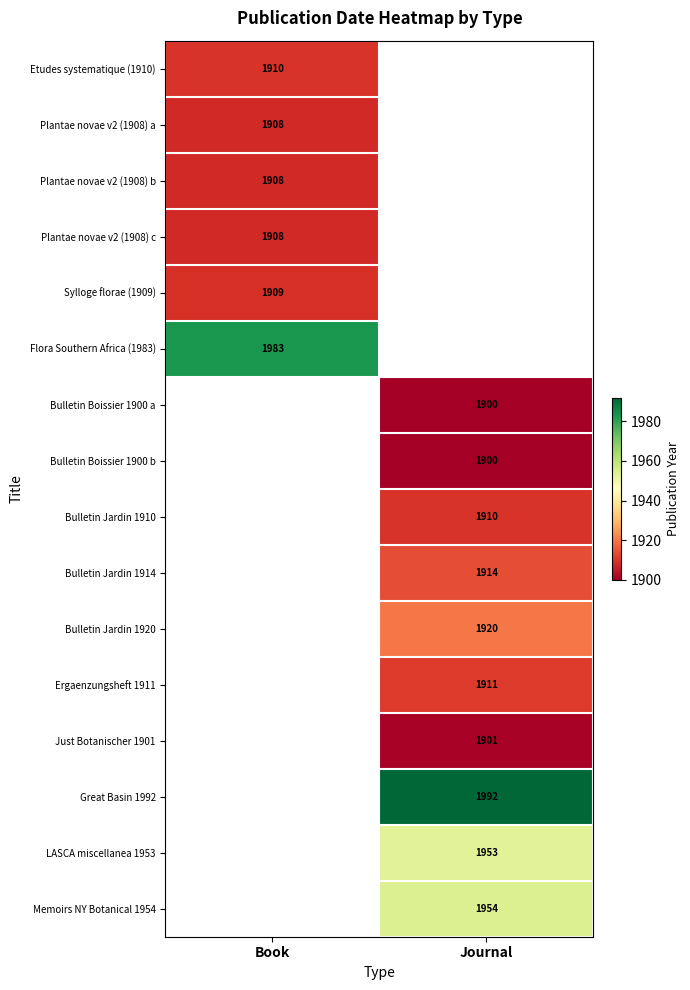

True or false: Plantae novae v2 (1908) b has a value of 1908 at Book.

True